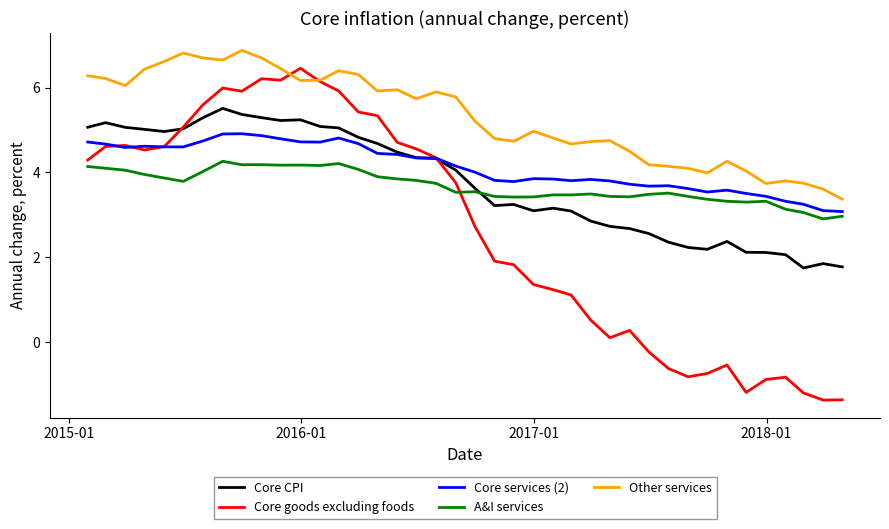

Which series has the largest range (max minus min)?

Core goods excluding foods